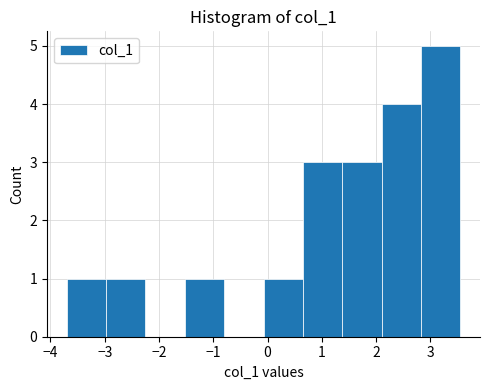

Which range on the x-axis has the tallest bar?

2.8 to 3.5